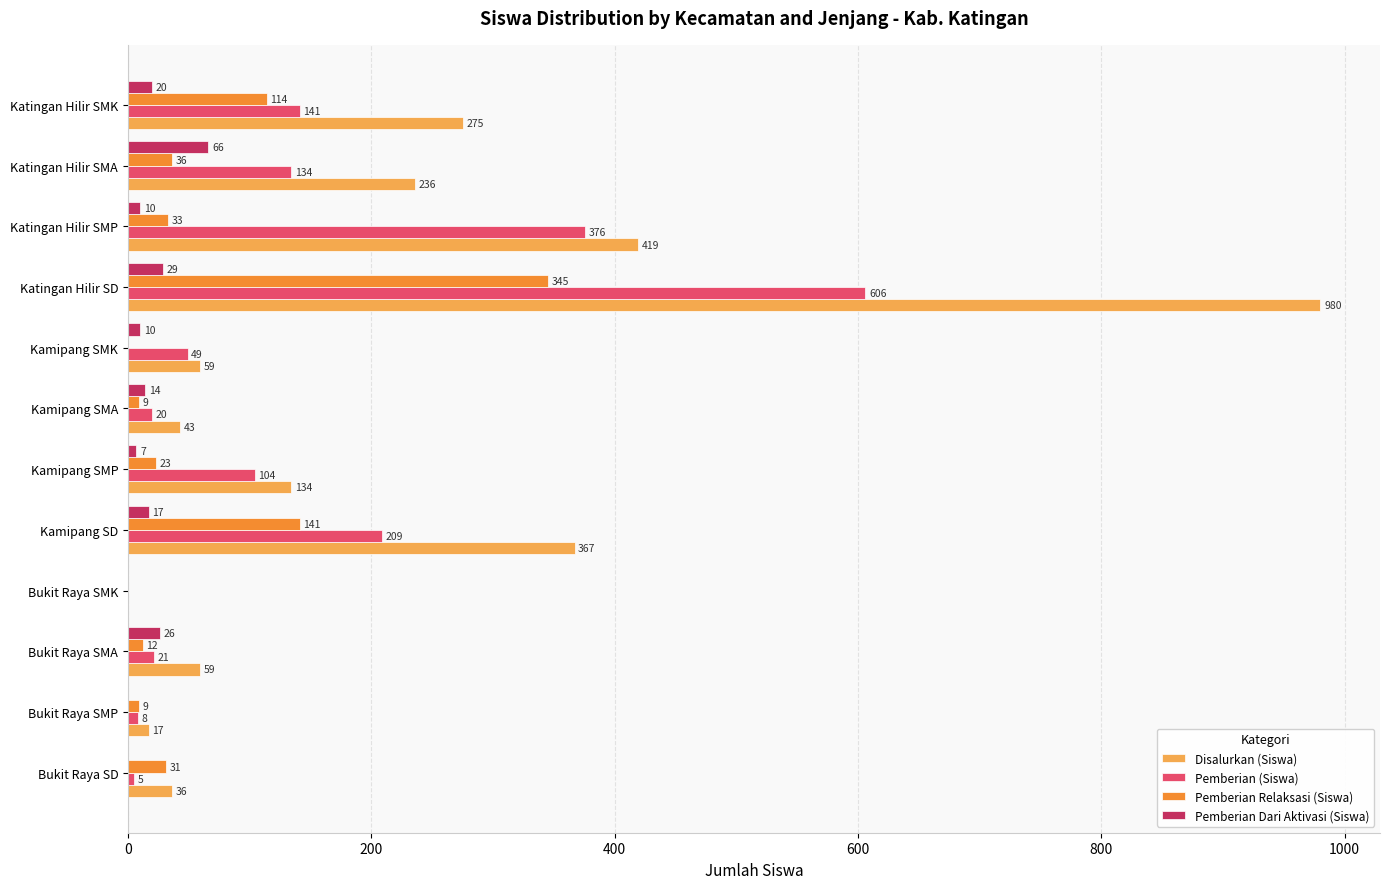

What is the sum of all Pemberian Dari Aktivasi (Siswa) values?

199